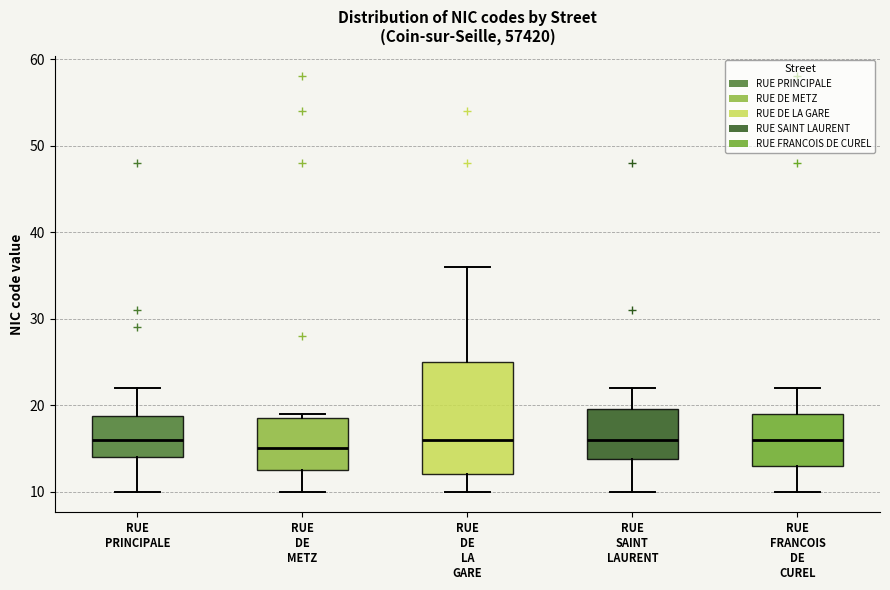

Reading left to right, read every box against the y-axis: the position of its median line, the range the box covers, and the ends of its whiskers. The values are not printed on the chart, so give them approximately, as read against the axis.

RUE PRINCIPALE: median 16, box 14 to 19, whiskers 10 to 22
RUE DE METZ: median 15, box 13 to 19, whiskers 10 to 19 (just above the box's upper edge)
RUE DE LA GARE: median 16, box 12 to 25, whiskers 10 to 36
RUE SAINT LAURENT: median 16, box 14 to 20, whiskers 10 to 22
RUE FRANCOIS DE CUREL: median 16, box 13 to 19, whiskers 10 to 22